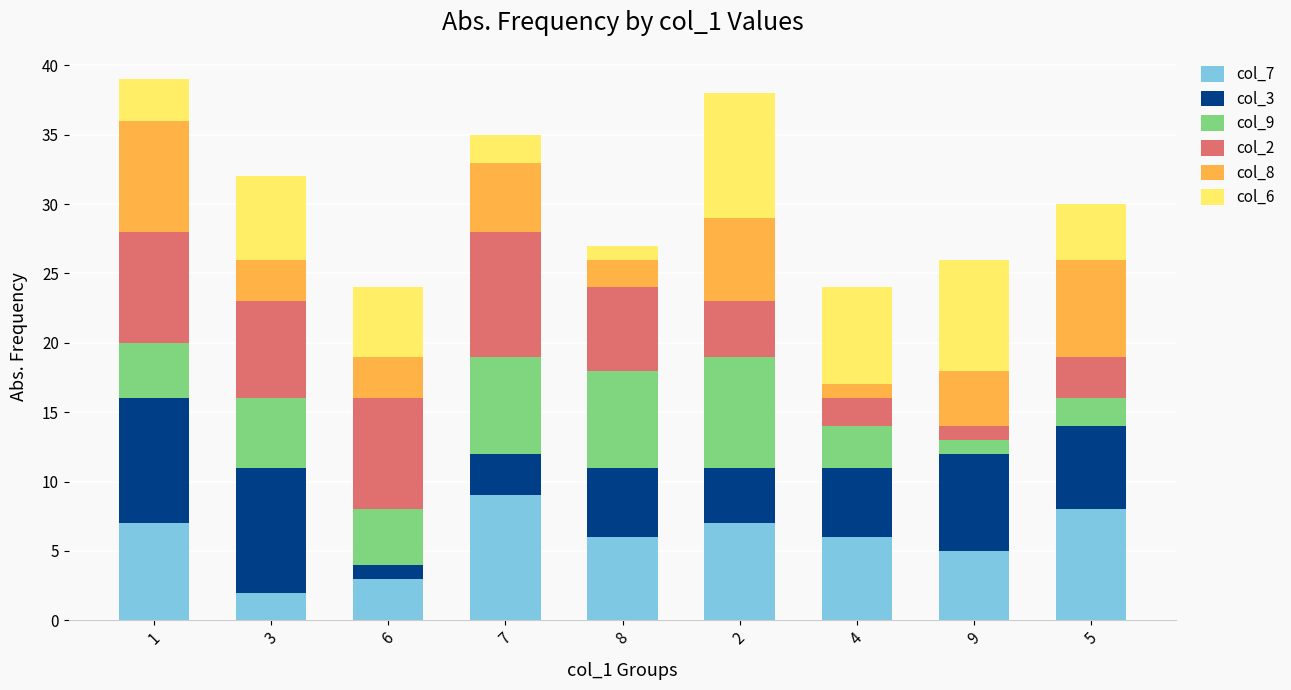

How many bars are there in total?

9